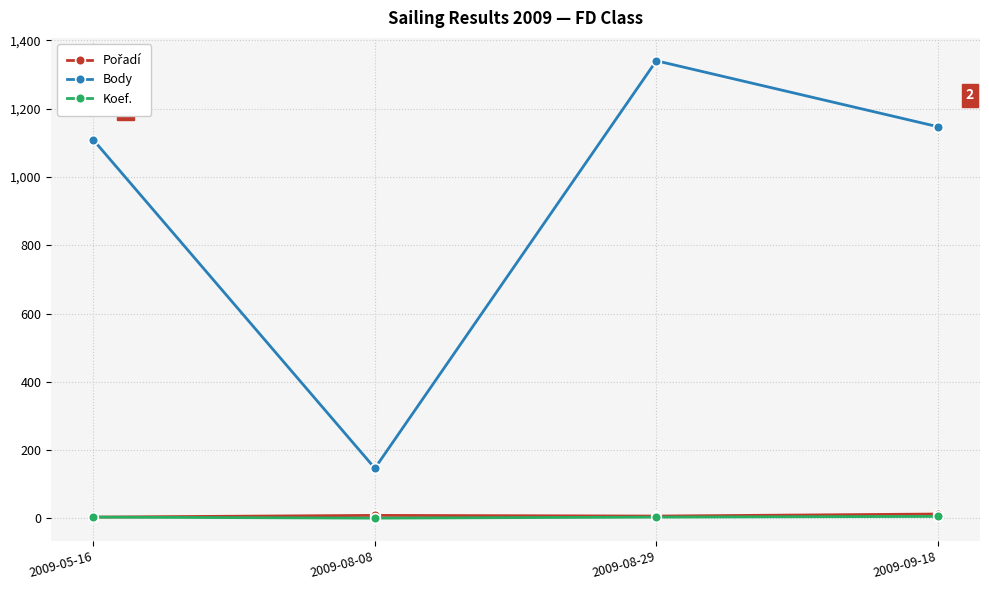

What position from the left is 2009-08-29?

3